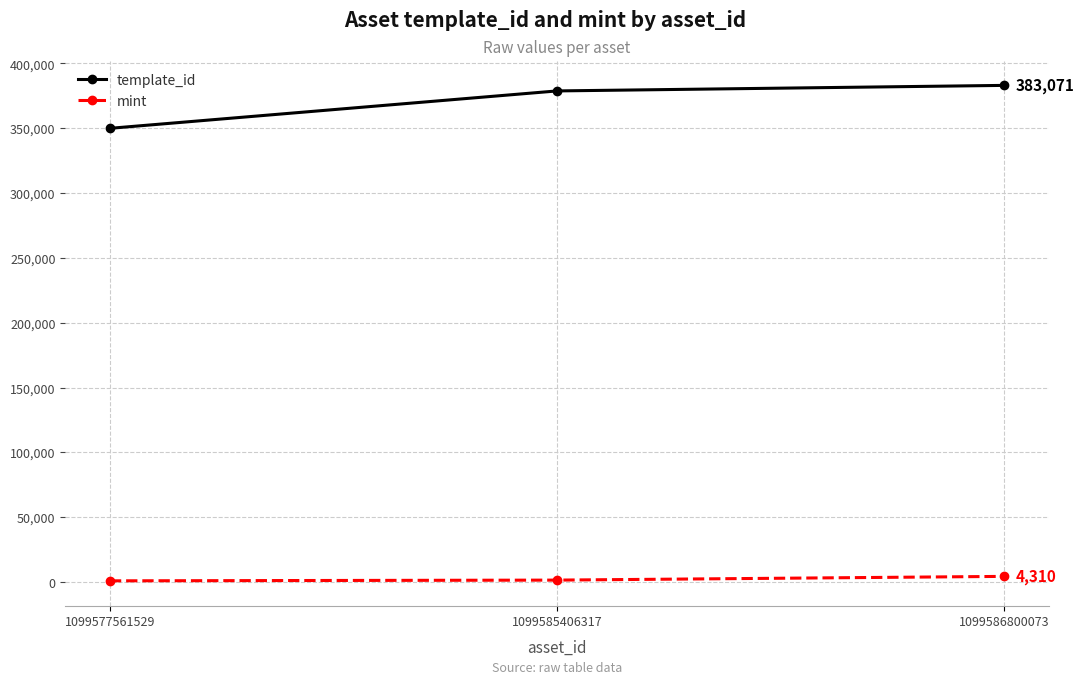

At which label does template_id reach its minimum?

1099577561529